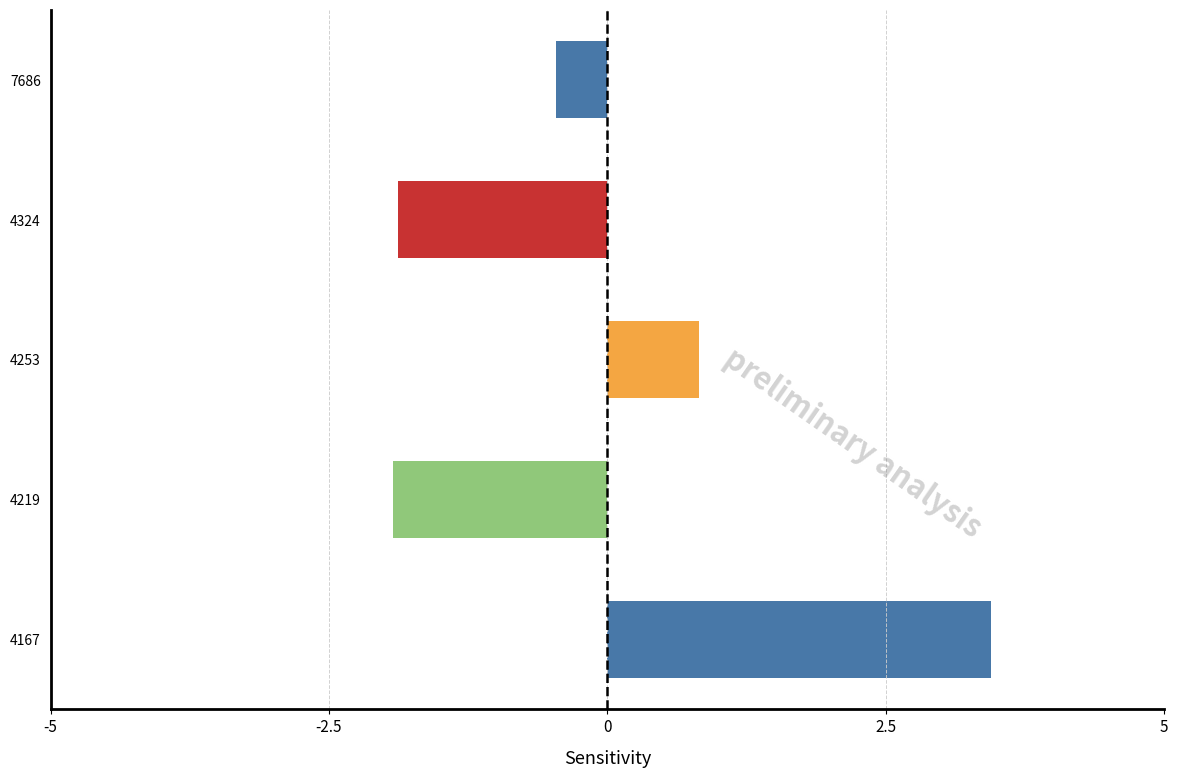

What is the change in value from 4167 to 4219?

-5.4